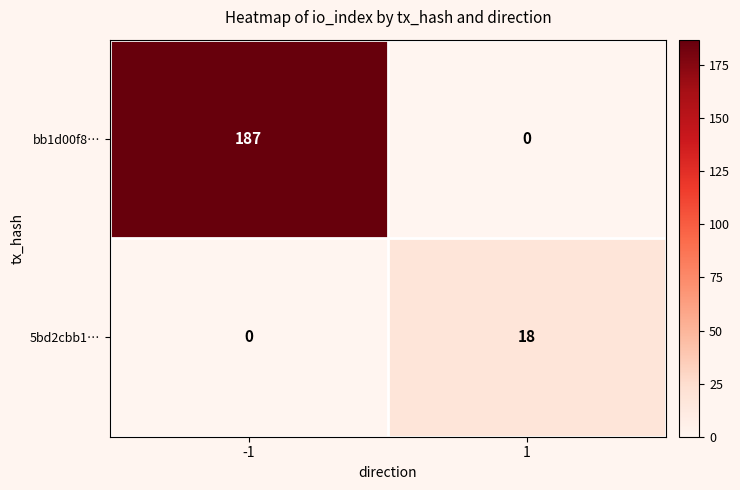

What is the total value across all series at -1?

187